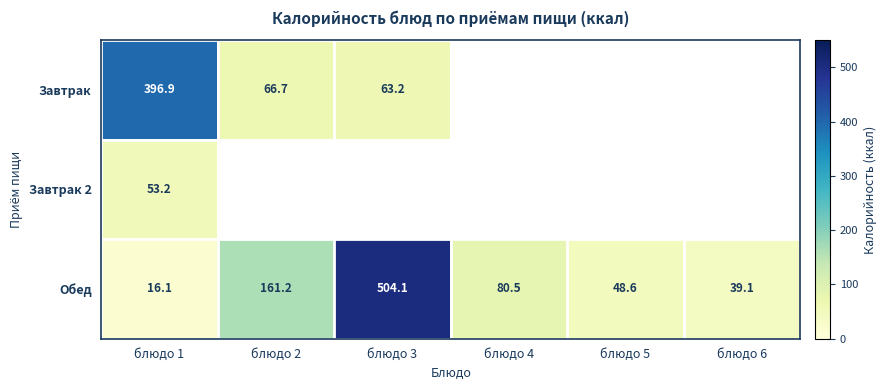

Is it true that Обед equals 66.6 at блюдо 6?

False